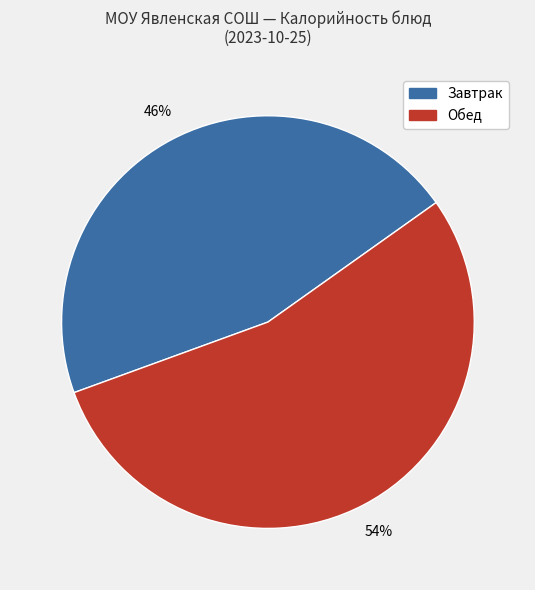

Is there any slice that represents more than half of the pie?

Yes